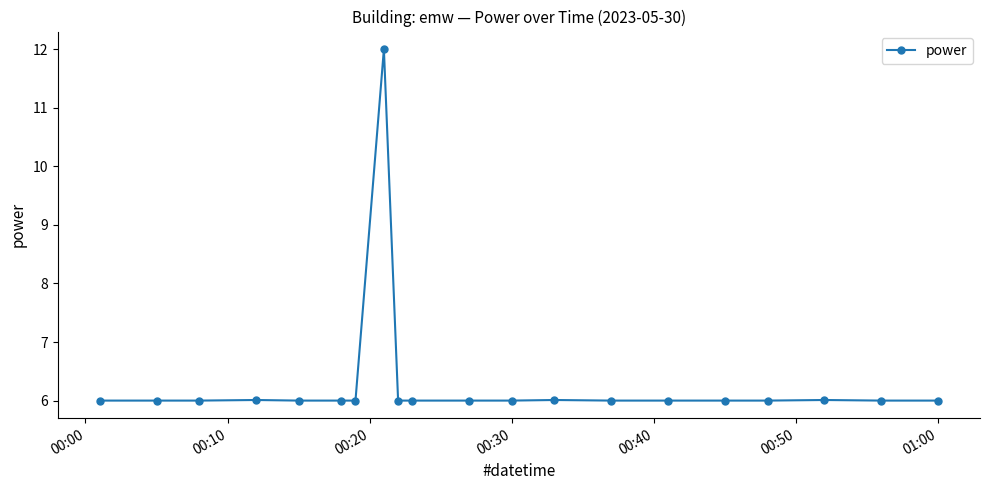

Count the number of categories in the chart.

20